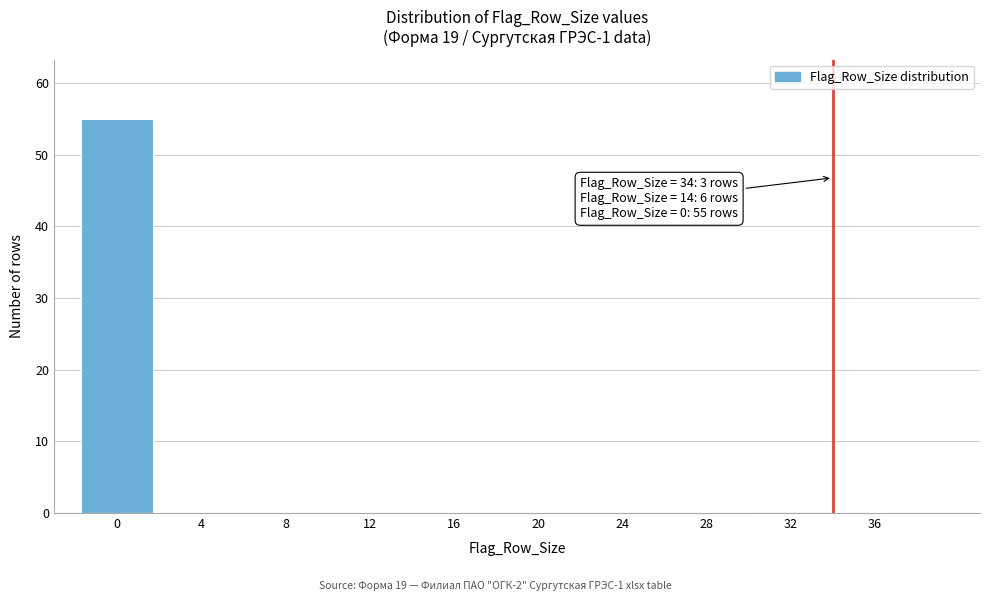

Reading left to right, list all the values displayed in this chart.

0=55	4=0	8=0	12=0	16=0	20=0	24=0	28=0	32=0	36=0